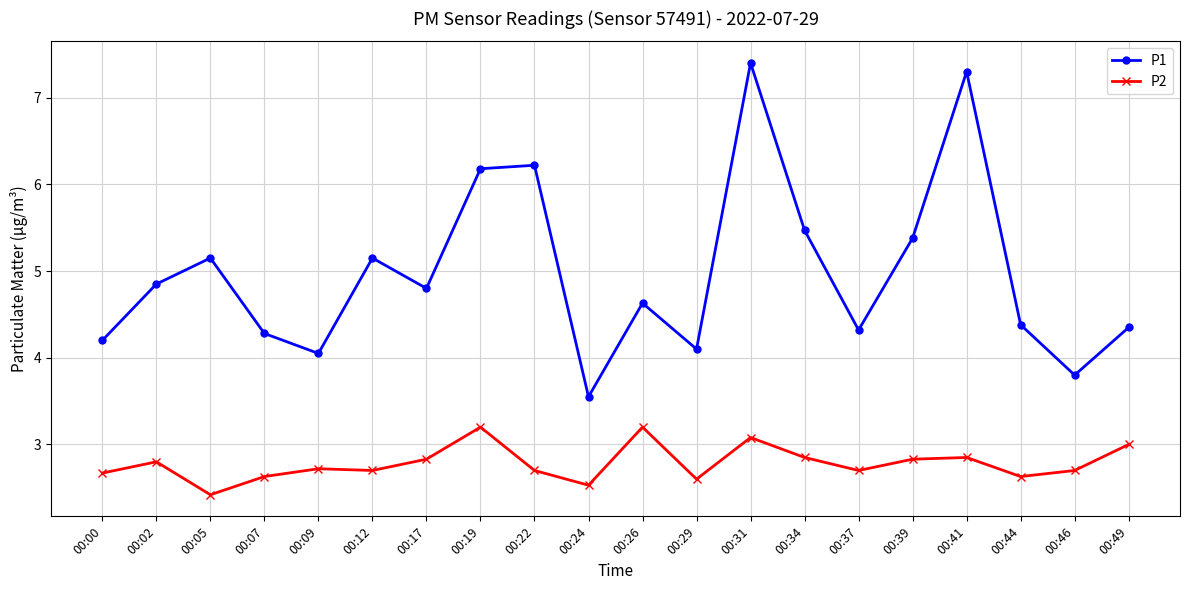

The P2 series shows 2.7 at 00:12. True or false?

True